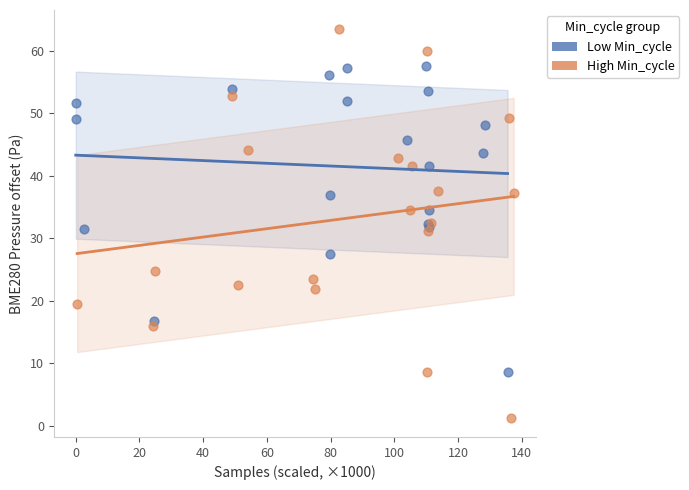

Which series reaches the maximum Y coordinate?

High Min_cycle